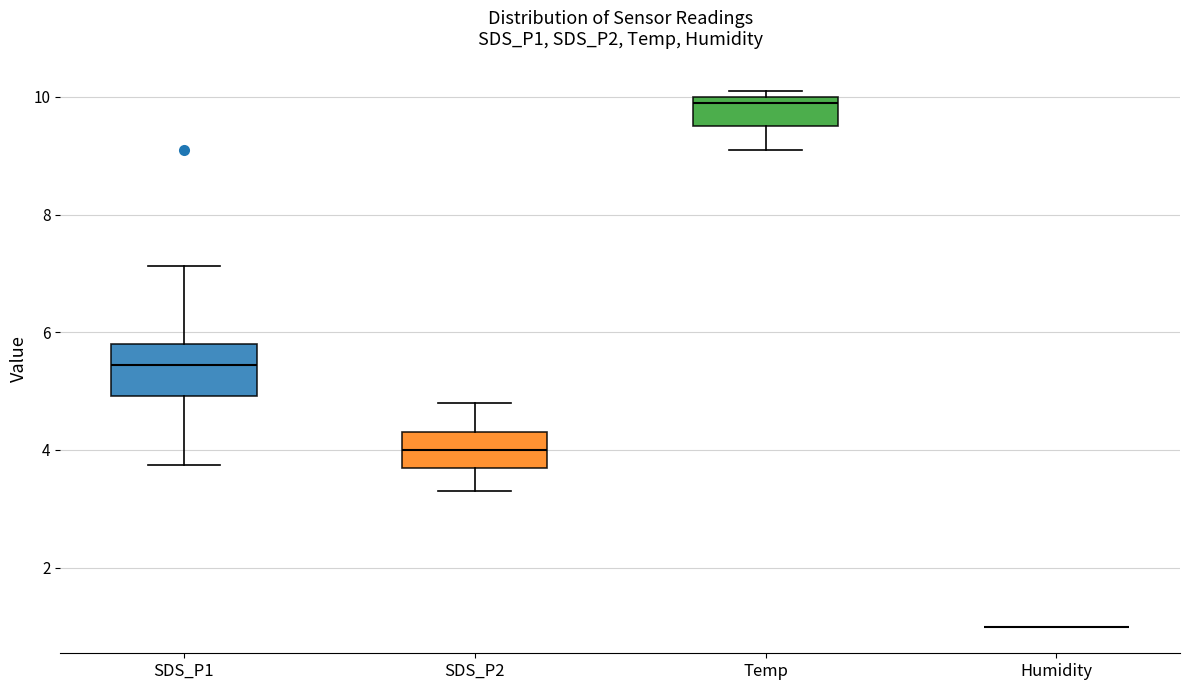

Reading left to right, transcribe this box plot: for each box, give where its median line is, the range the box spans, and where its two whiskers end, as read against the y-axis. The values are not printed on the chart, so give them approximately, as read against the axis.

SDS_P1: median 5.4, box 5.0 to 5.8, whiskers 3.8 to 7.2
SDS_P2: median 4.0, box 3.6 to 4.4, whiskers 3.4 to 4.8
Temp: median 10.0 (just below the box's upper edge), box 9.6 to 10.0, whiskers 9.2 to 10.2
Humidity: box collapsed to a line at 1.0, whiskers 1.0 to 1.0